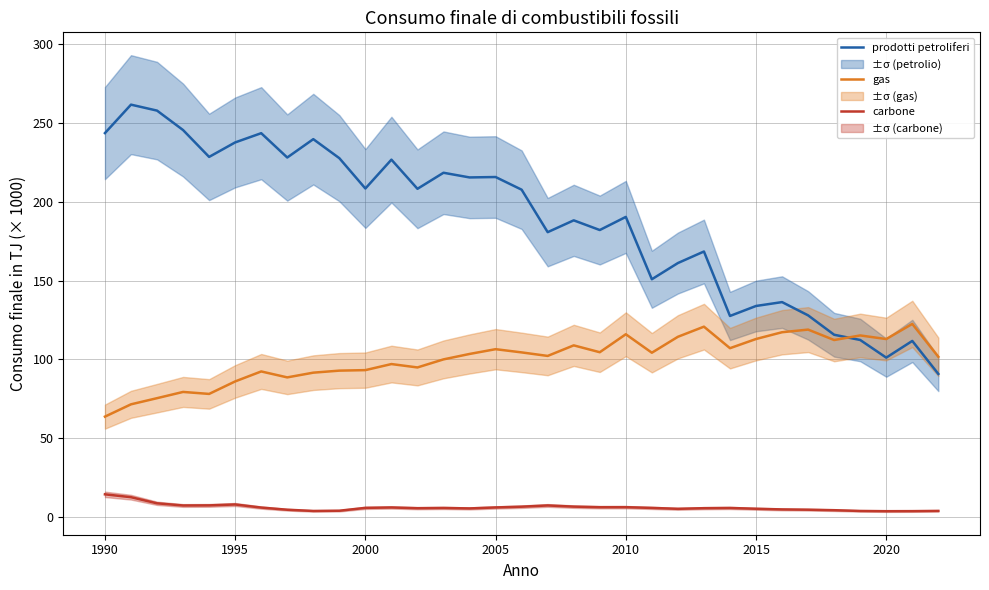

What is the lowest value of the gas series?

63.7